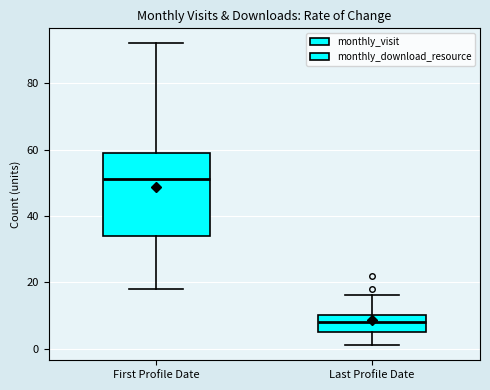

Reading left to right, transcribe this box plot: for each box, give where its median line is, the range the box spans, and where its two whiskers end, as read against the y-axis. The values are not printed on the chart, so give them approximately, as read against the axis.

First Profile Date: median 52, box 34 to 60, whiskers 18 to 92
Last Profile Date: median 8, box 6 to 10, whiskers 2 to 16